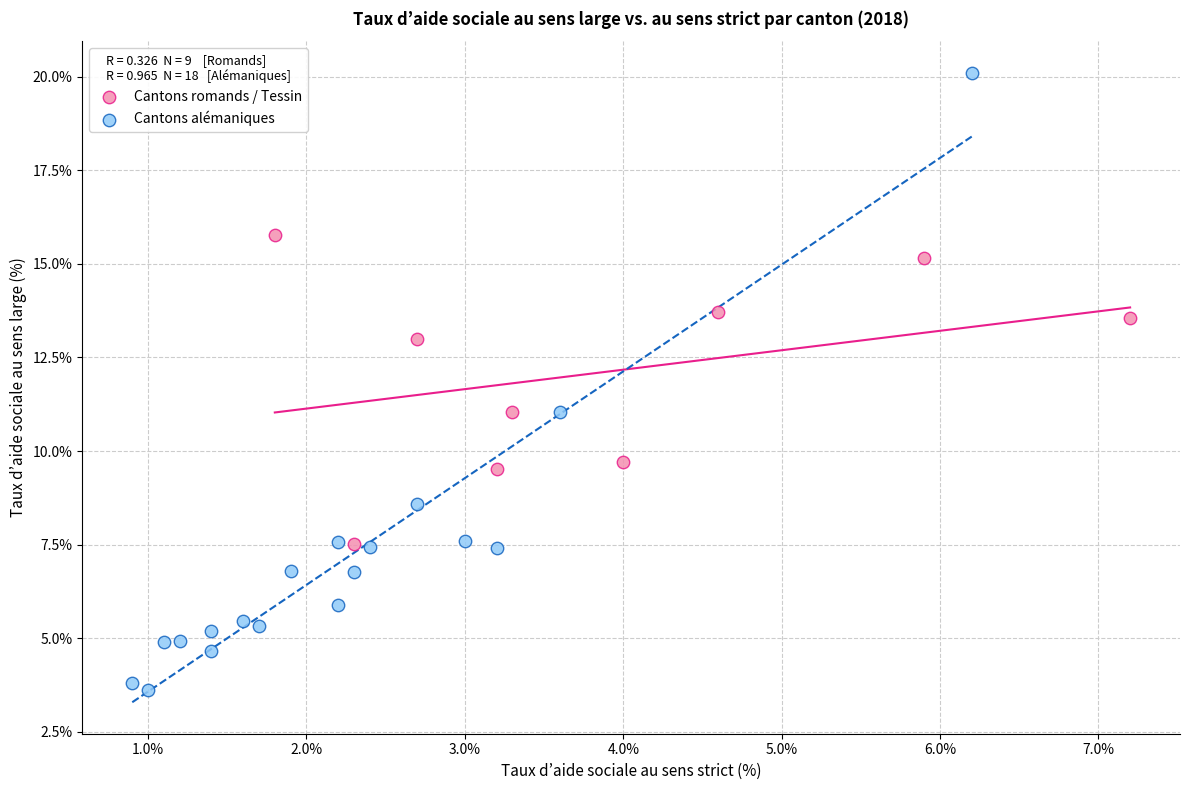

Which series contains the lowest Y value?

Cantons alémaniques